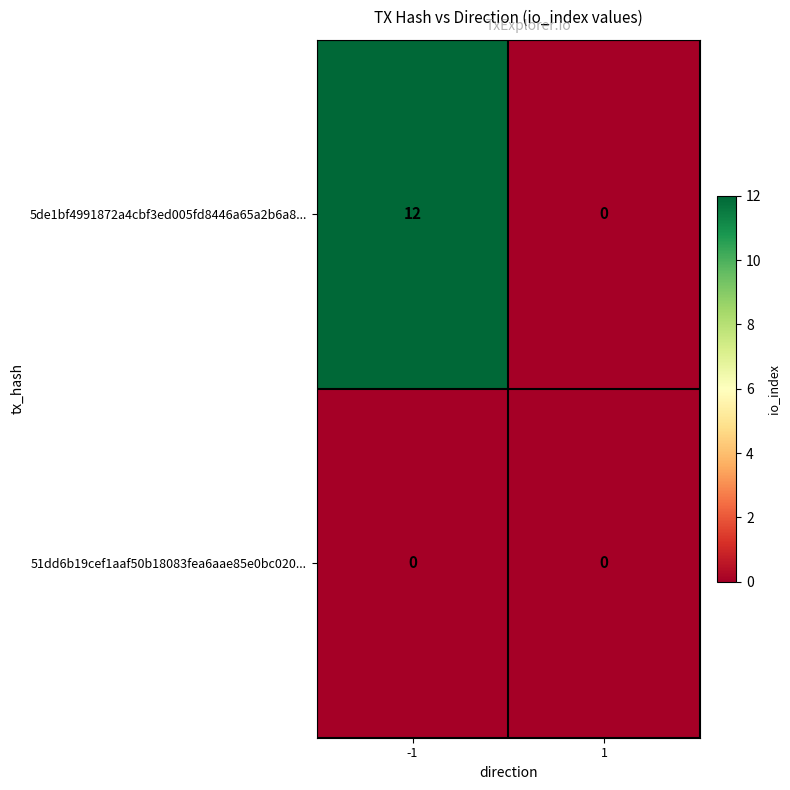

At which category is the sum across all series the highest?

-1